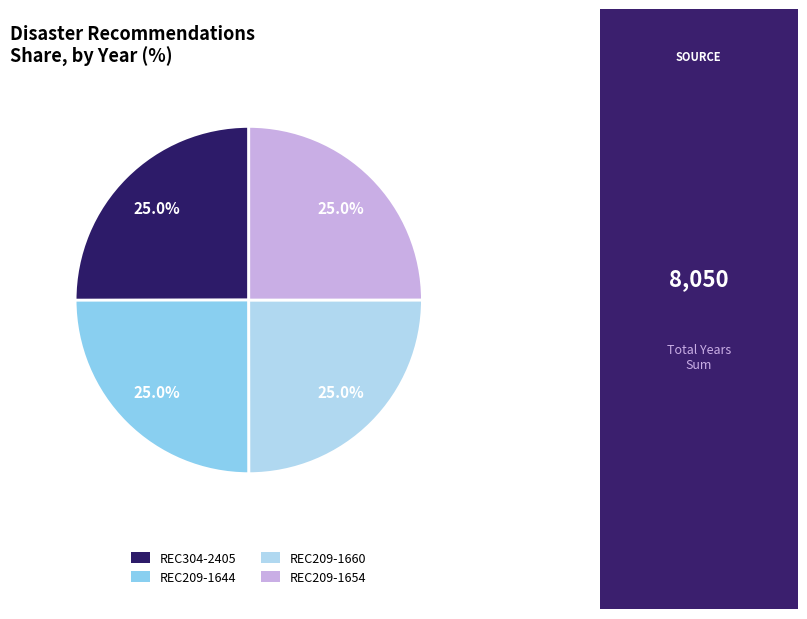

Is REC209-1644 the majority of the pie?

No